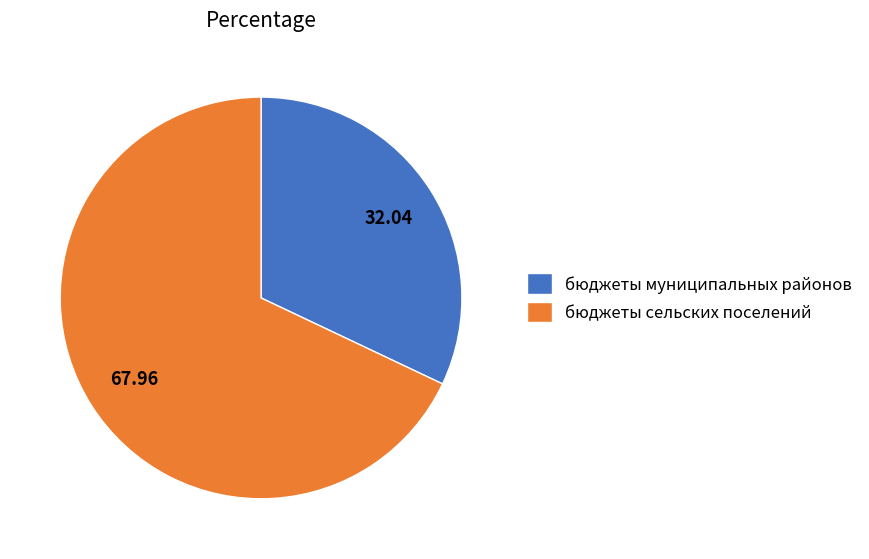

What is the majority slice?

бюджеты сельских поселений